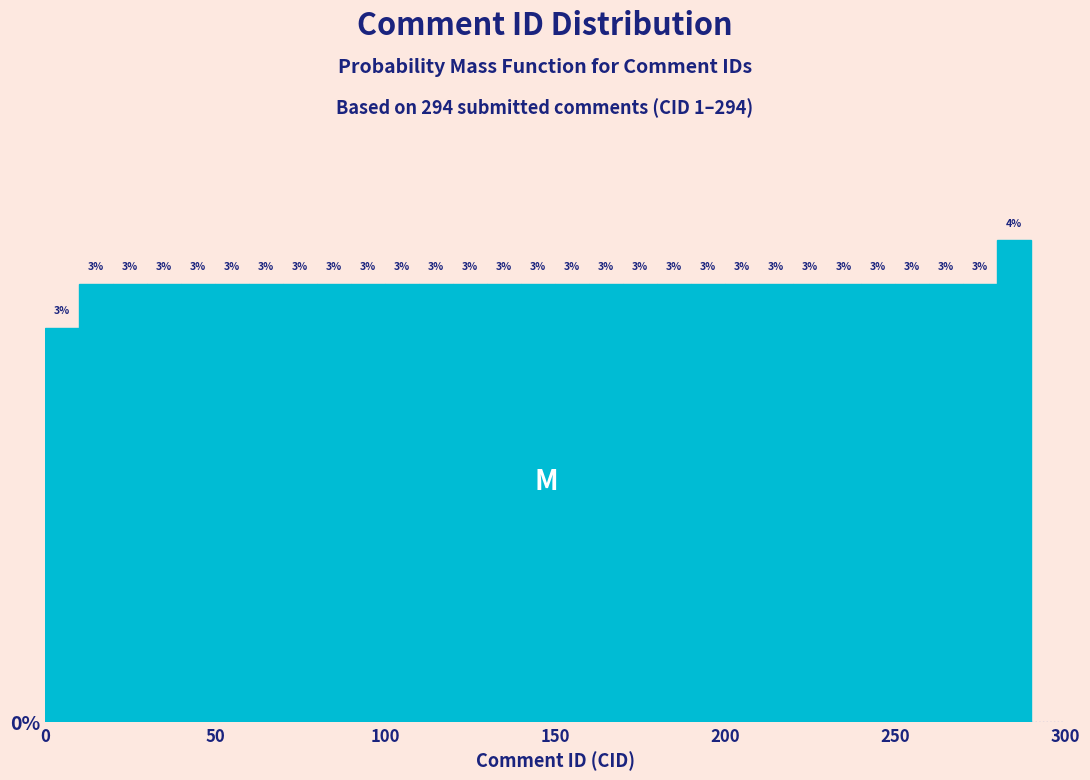

Around what value on the x-axis is the tallest bar? Give the approximate position of its centre, as read against the axis.

285